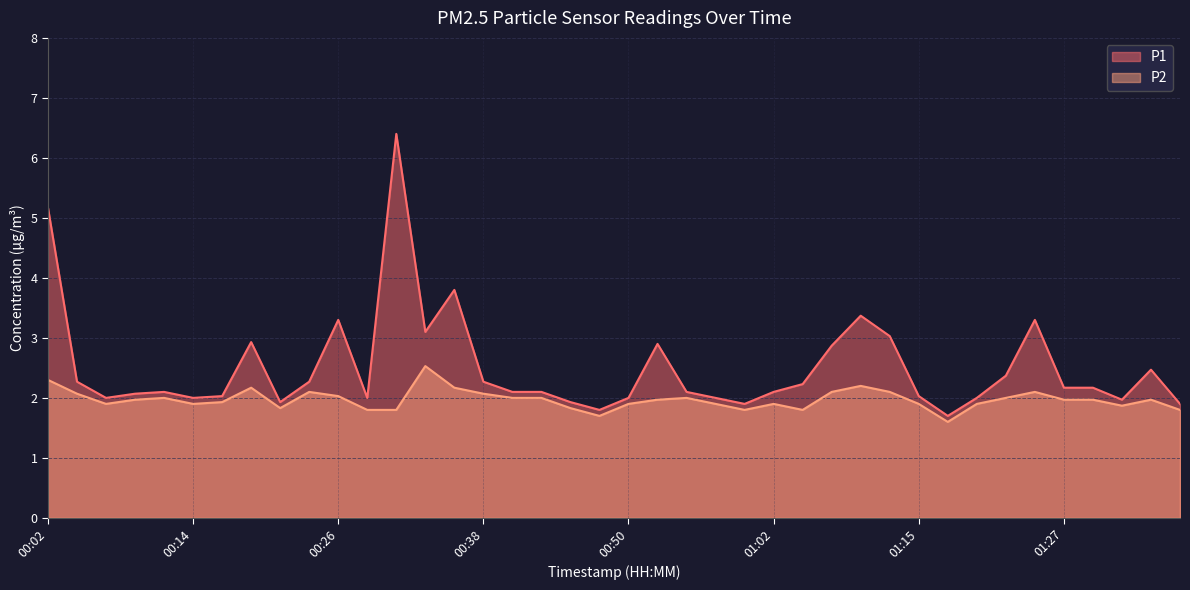

In P1, how many points are higher than both neighbors (excluding endpoints)?

9